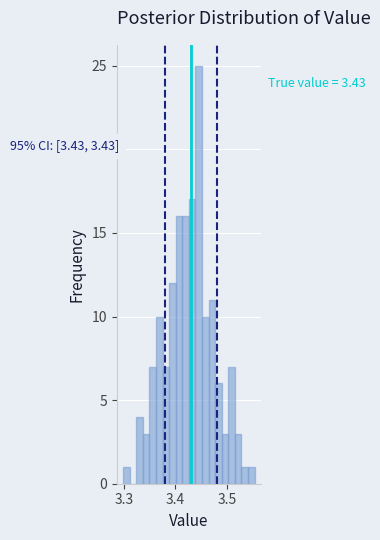

Around what value on the x-axis is the tallest bar? Give the approximate position of its centre, as read against the axis.

3.45